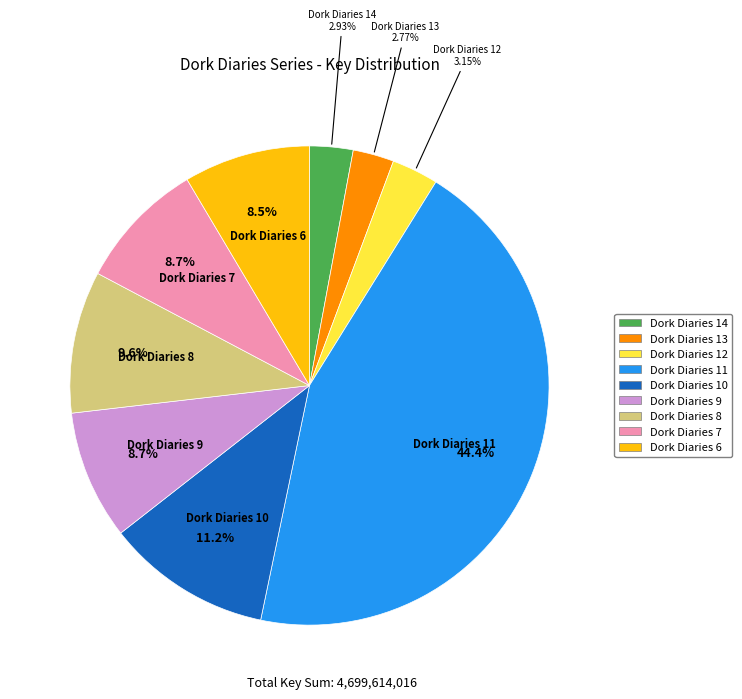

Do Dork Diaries 6 and Dork Diaries 8 together represent more than half of the pie?

No